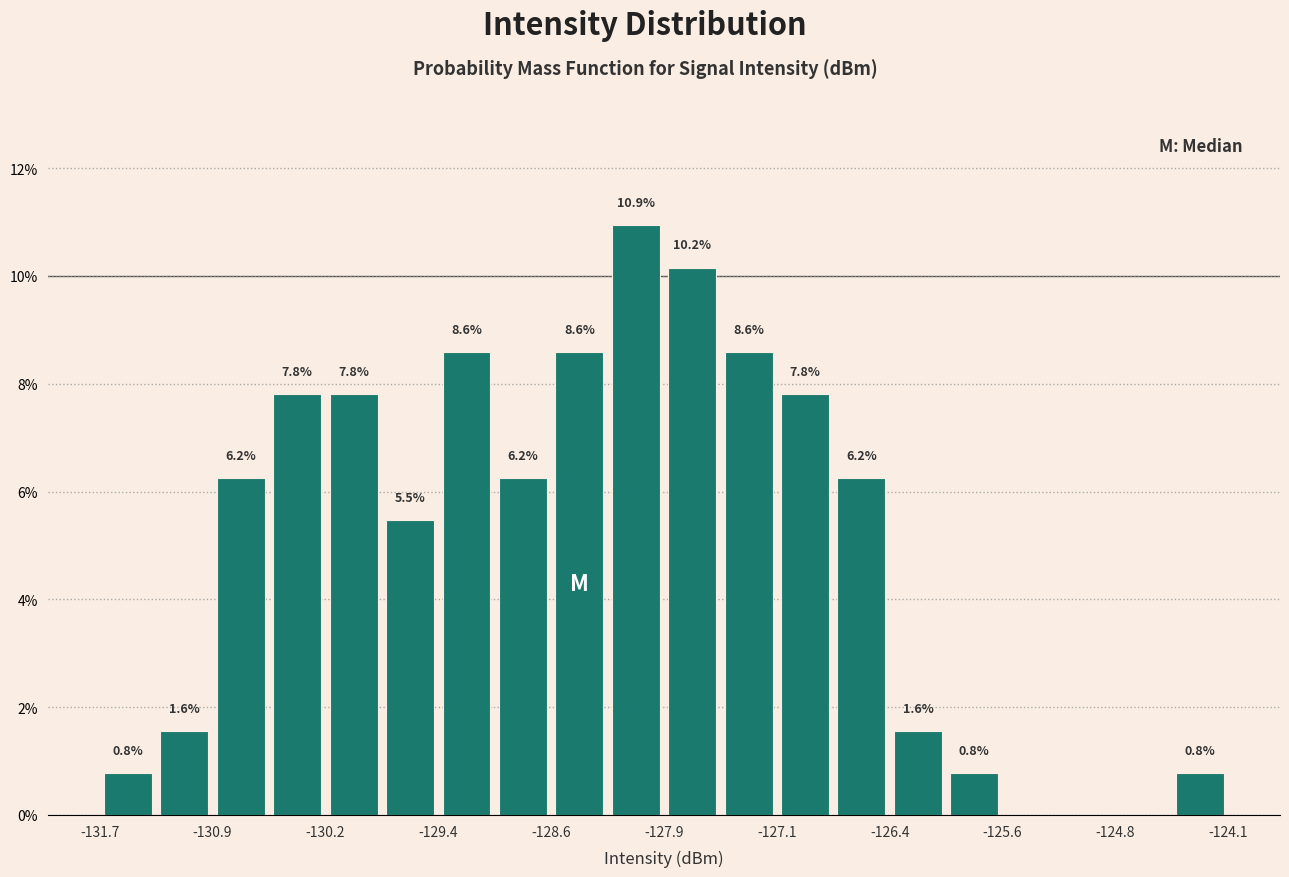

Around what value on the x-axis is the tallest bar? Give the approximate position of its centre, as read against the axis.

-128.1